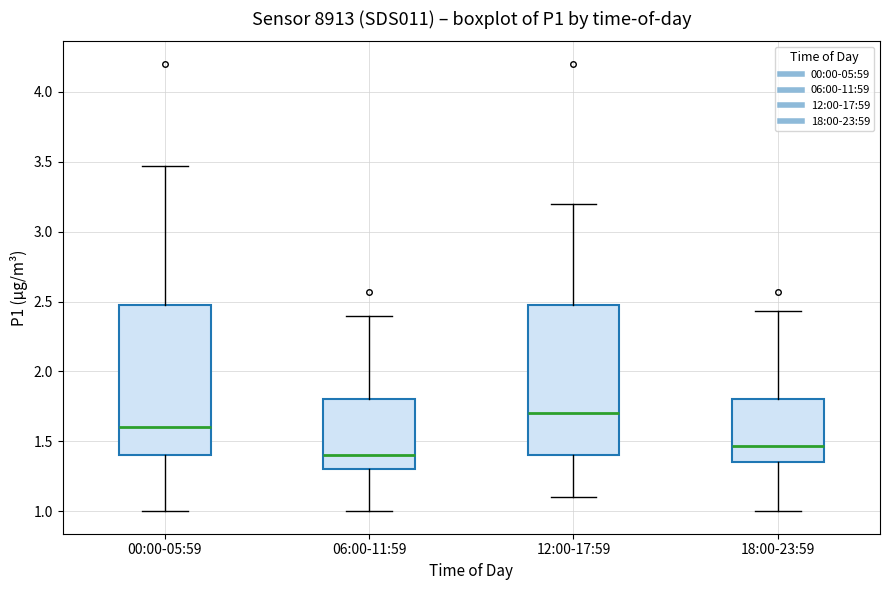

Where is the lower edge of the box for 06:00-11:59 on the y-axis? The values are not printed on the chart, so give them approximately, as read against the axis.

1.30